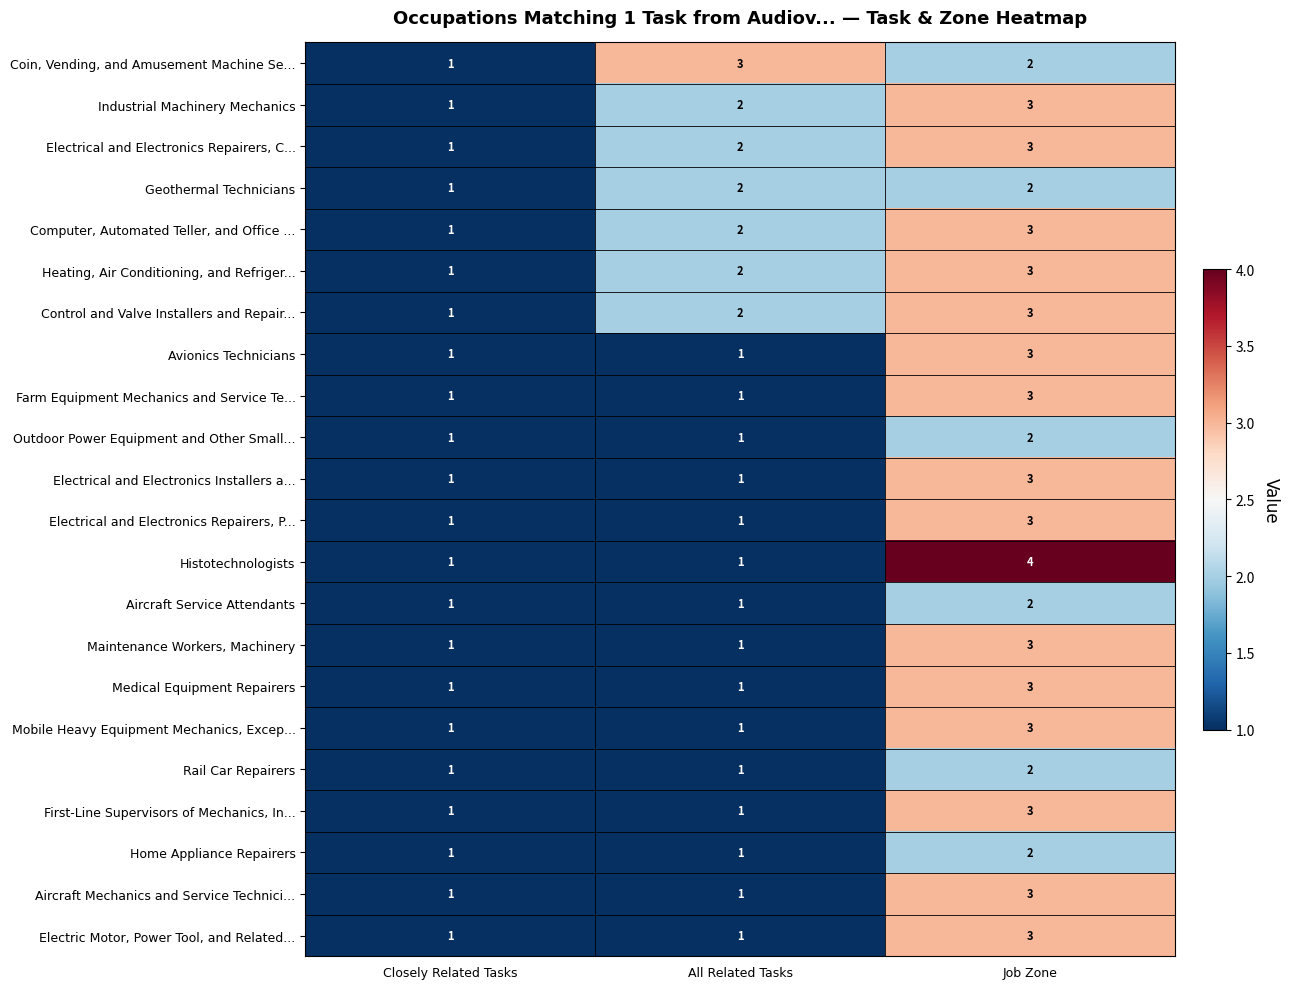

Which series changed the most between Closely Related Tasks and Job Zone?

Histotechnologists